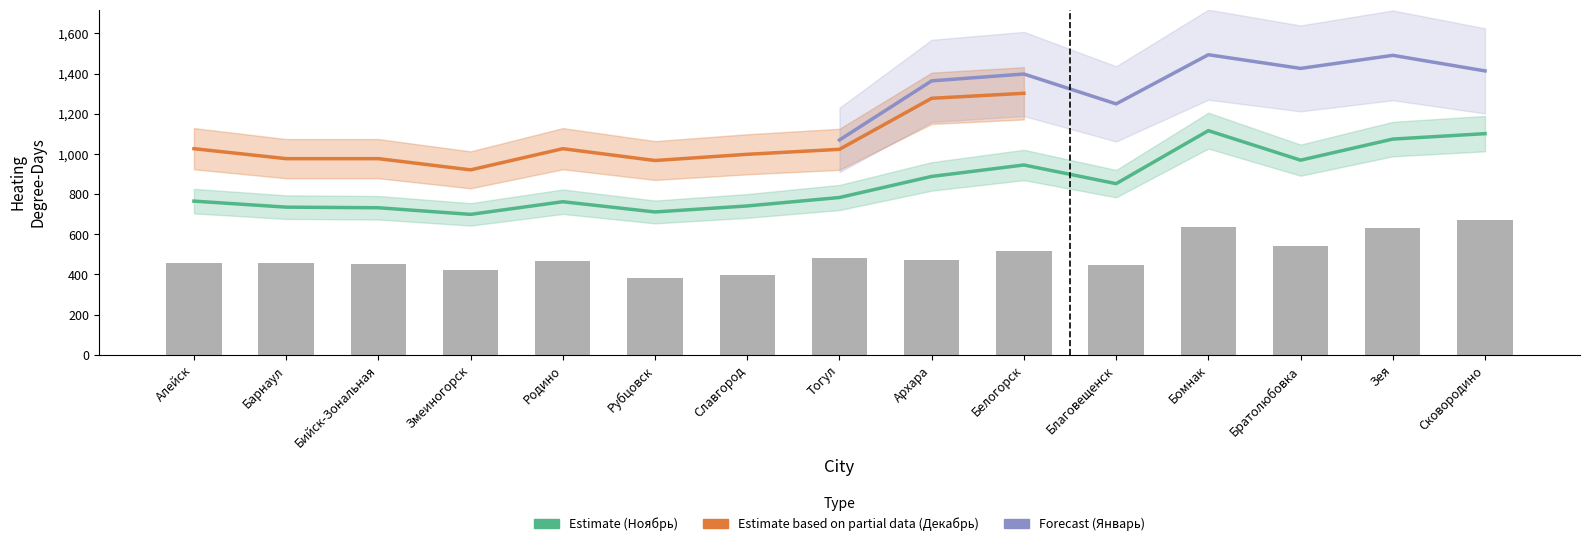

Count the number of categories in the chart.

15